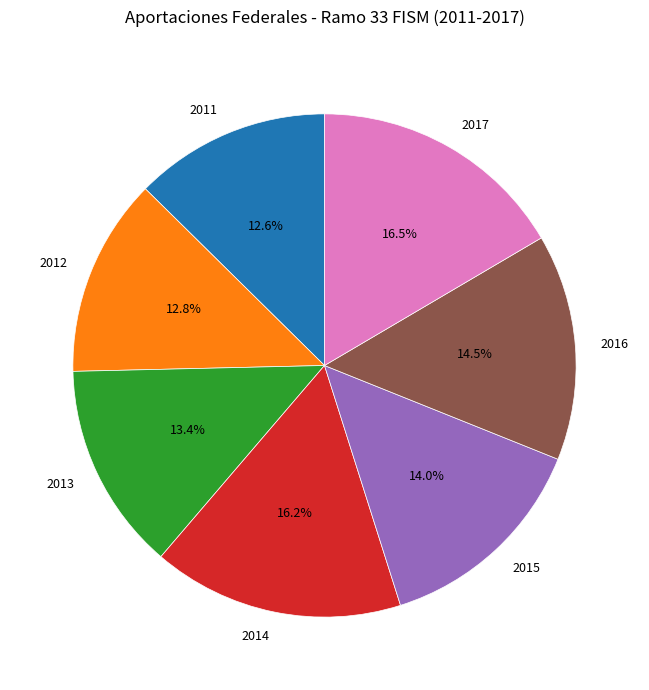

Combined, do 2016 and 2013 account for over 50%?

No